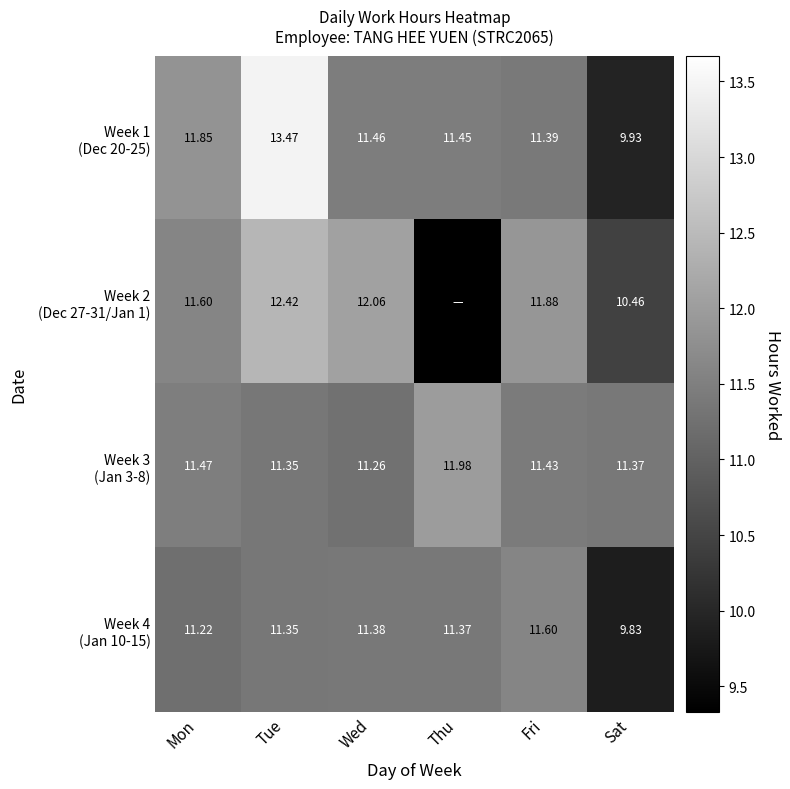

At which label is Week 3 (Jan 3-8) closest to 11?

Wed